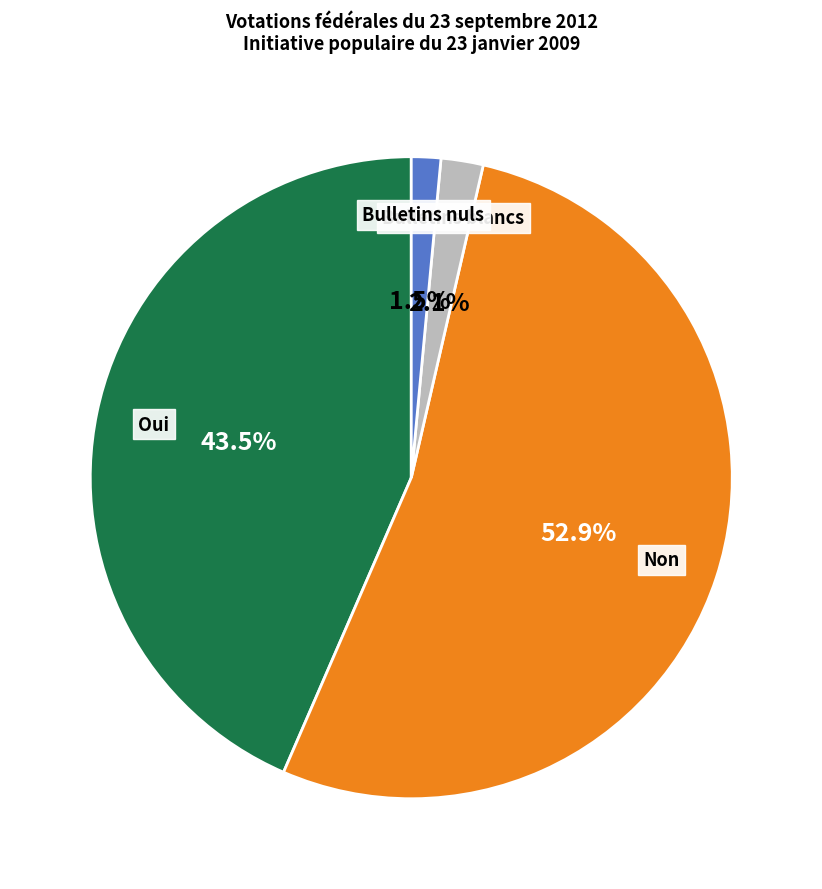

What percentage is the Bulletins blancs slice, to the nearest percent?

2%